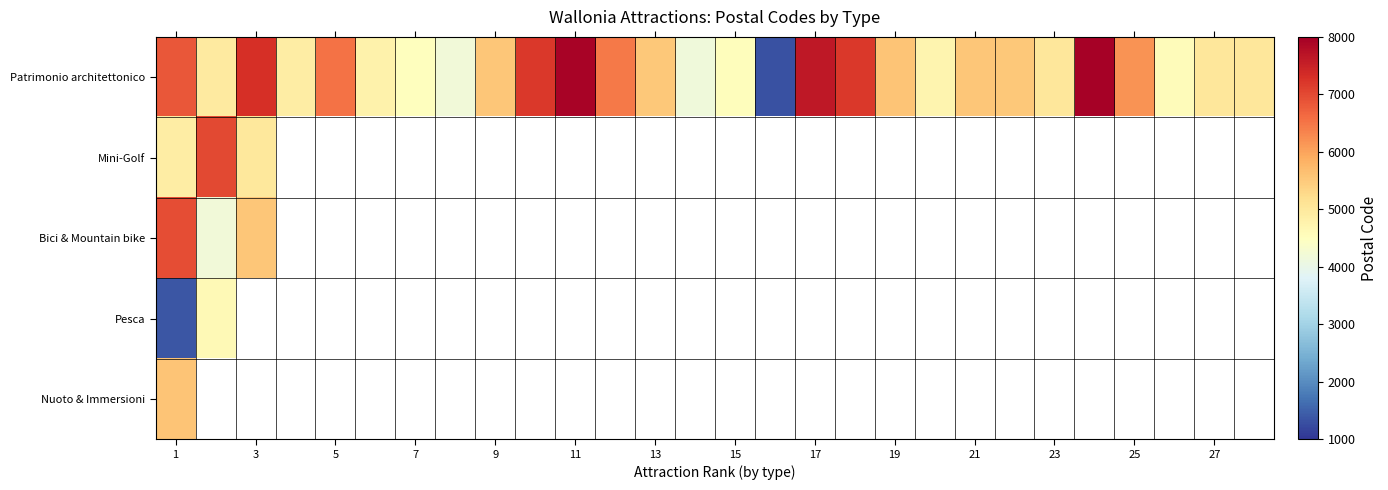

Rank the series by their maximum value, from highest to lowest.

Patrimonio architettonico, Mini-Golf, Bici & Mountain bike, Nuoto & Immersioni, Pesca